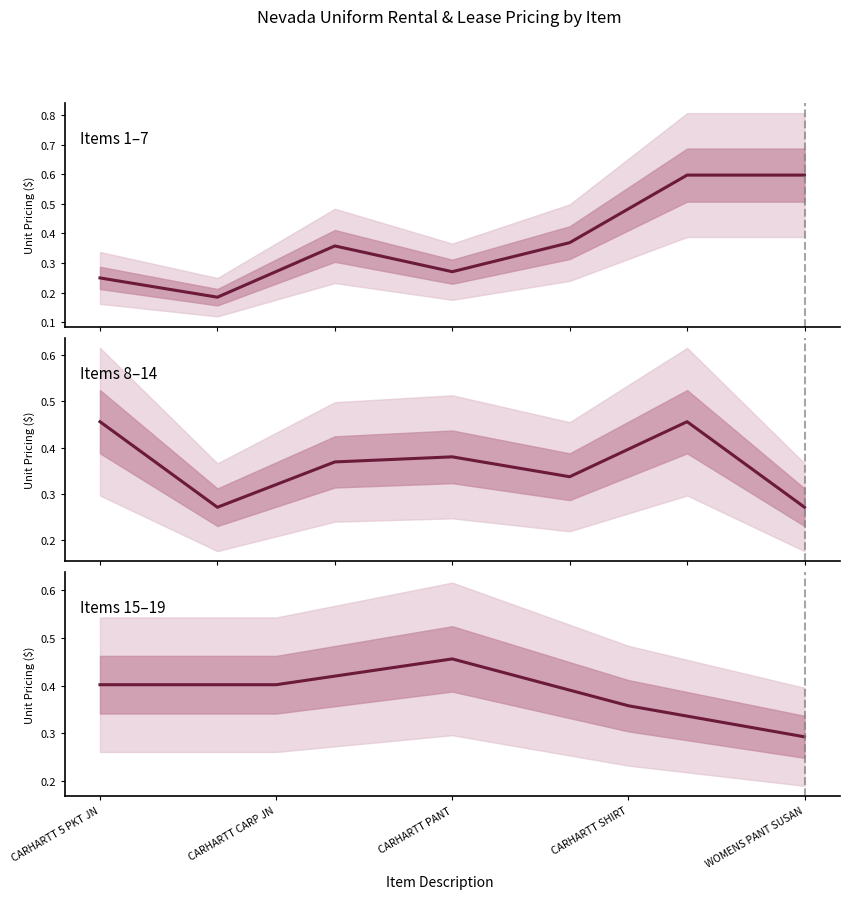

The chart shows a value of 0.2 at CARHARTT 5 PKT JN. True or false?

False